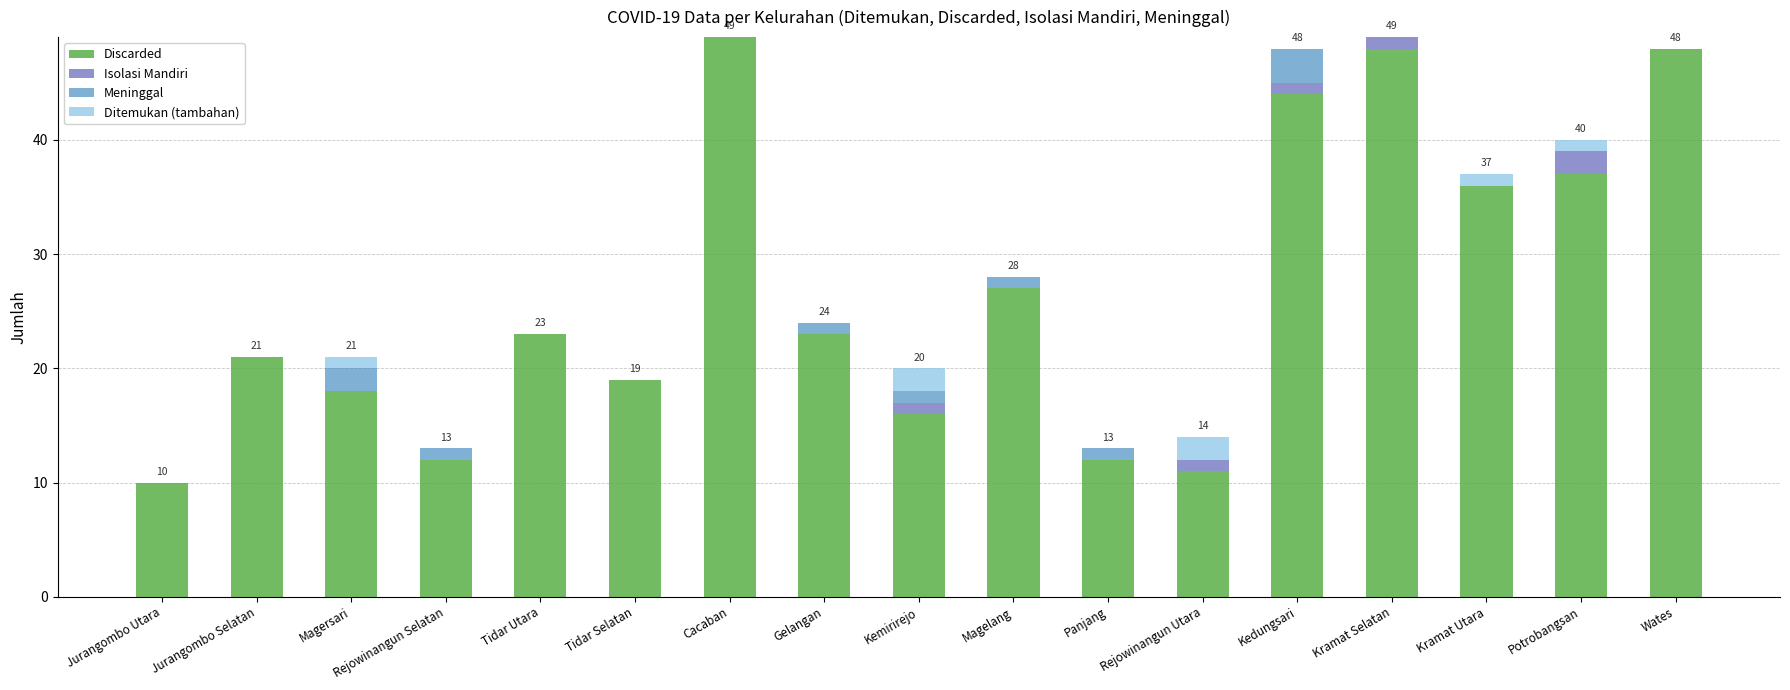

Where is Discarded nearest to the value 29?

Magelang